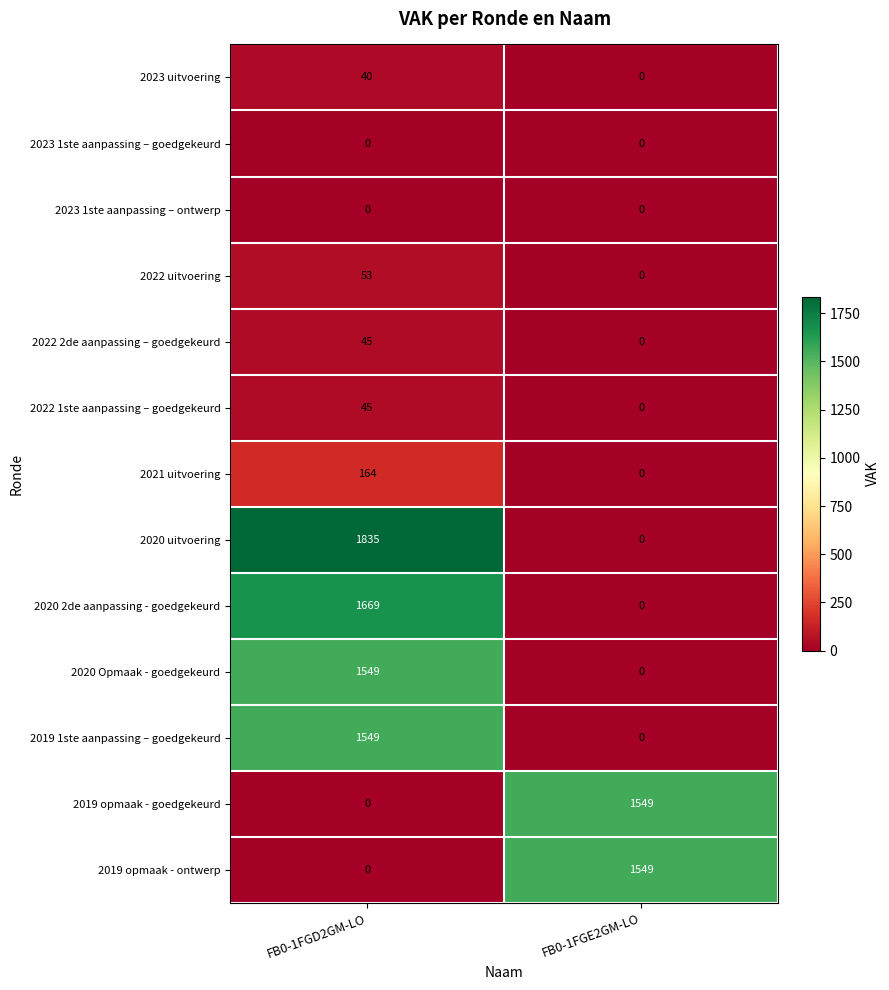

Reading left to right, extract all data points from this chart.

2023 uitvoering: FB0-1FGD2GM-LO=40	FB0-1FGE2GM-LO=0
2023 1ste aanpassing – goedgekeurd: FB0-1FGD2GM-LO=0	FB0-1FGE2GM-LO=0
2023 1ste aanpassing – ontwerp: FB0-1FGD2GM-LO=0	FB0-1FGE2GM-LO=0
2022 uitvoering: FB0-1FGD2GM-LO=53	FB0-1FGE2GM-LO=0
2022 2de aanpassing – goedgekeurd: FB0-1FGD2GM-LO=45	FB0-1FGE2GM-LO=0
2022 1ste aanpassing – goedgekeurd: FB0-1FGD2GM-LO=45	FB0-1FGE2GM-LO=0
2021 uitvoering: FB0-1FGD2GM-LO=164	FB0-1FGE2GM-LO=0
2020 uitvoering: FB0-1FGD2GM-LO=1835	FB0-1FGE2GM-LO=0
2020 2de aanpassing - goedgekeurd: FB0-1FGD2GM-LO=1669	FB0-1FGE2GM-LO=0
2020 Opmaak - goedgekeurd: FB0-1FGD2GM-LO=1549	FB0-1FGE2GM-LO=0
2019 1ste aanpassing – goedgekeurd: FB0-1FGD2GM-LO=1549	FB0-1FGE2GM-LO=0
2019 opmaak - goedgekeurd: FB0-1FGD2GM-LO=0	FB0-1FGE2GM-LO=1549
2019 opmaak - ontwerp: FB0-1FGD2GM-LO=0	FB0-1FGE2GM-LO=1549